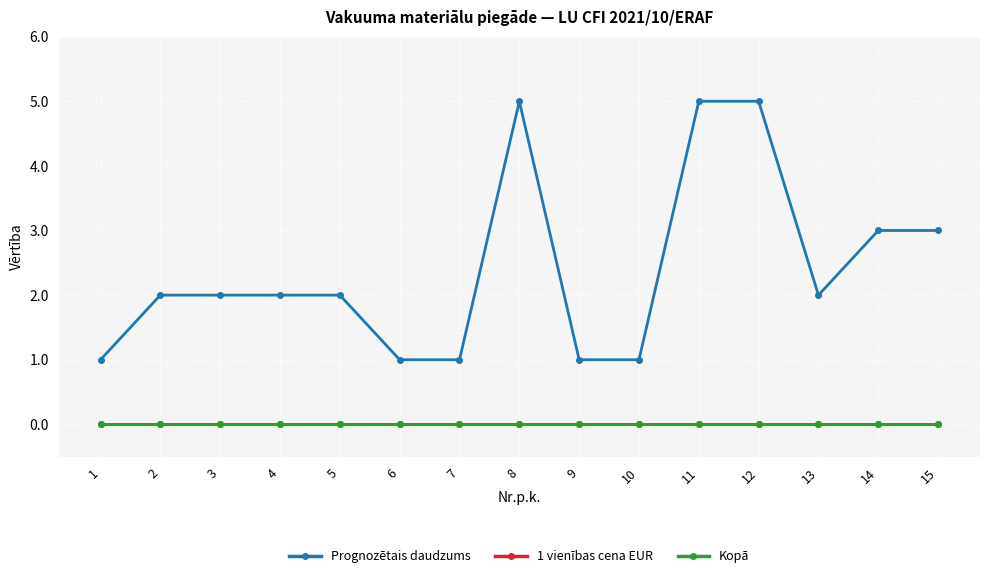

What is the value of the Prognozētais daudzums point at the 3rd from the left?

2